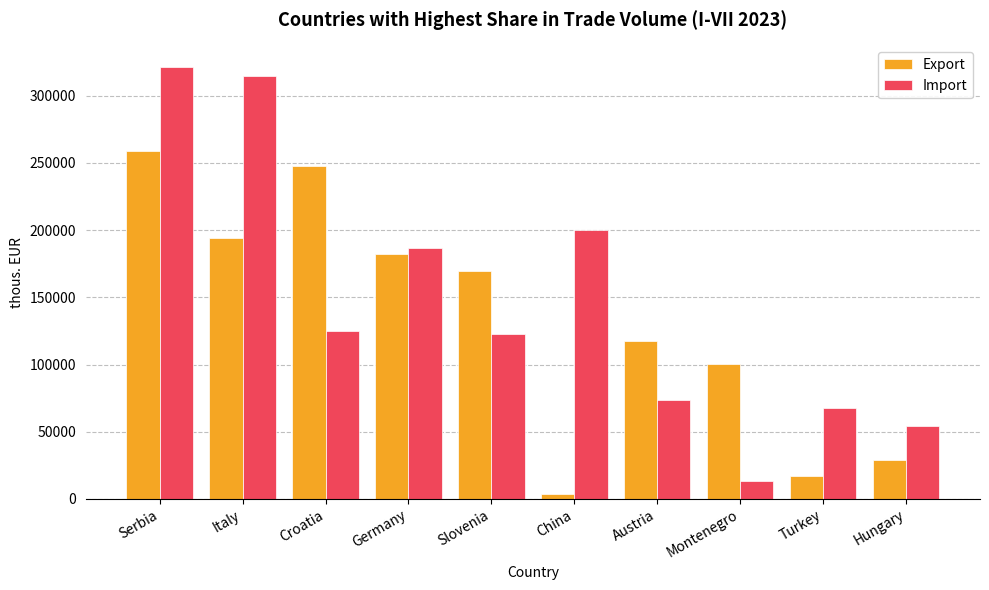

What is the label of the 10th bar from the left?

Hungary